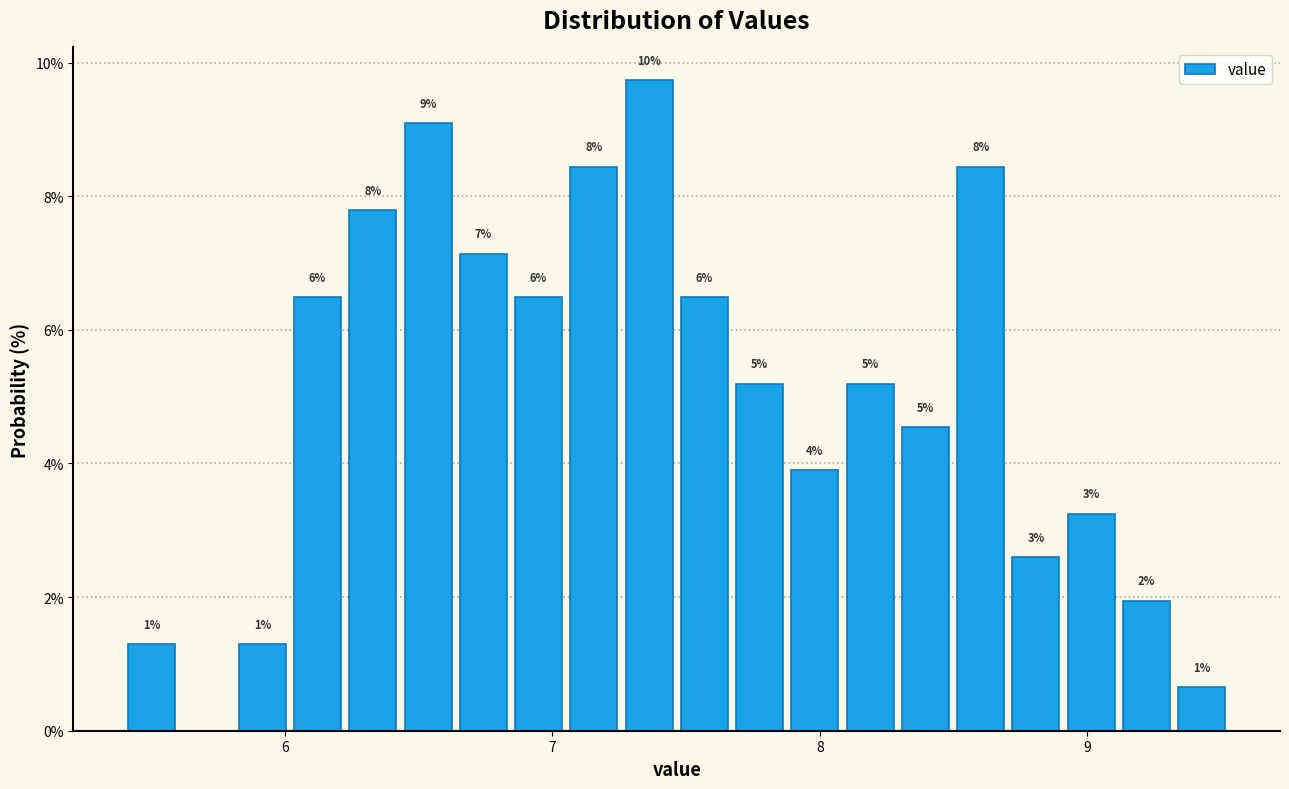

Read against the x-axis, roughly where is the centre of the tallest bar?

7.4